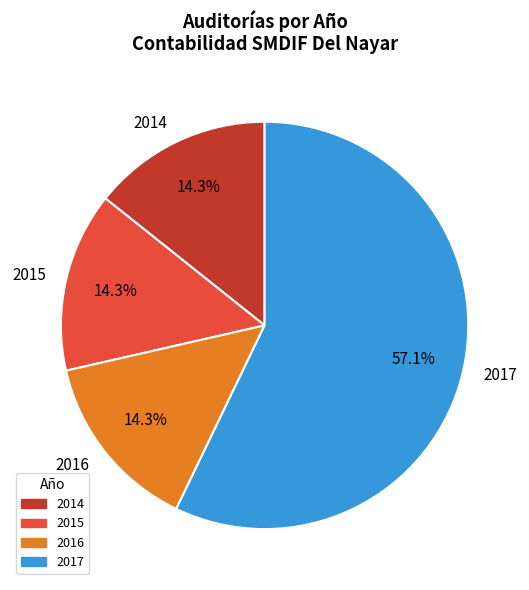

Approximately how many times larger is the value at 2014 compared to 2016?

1.0